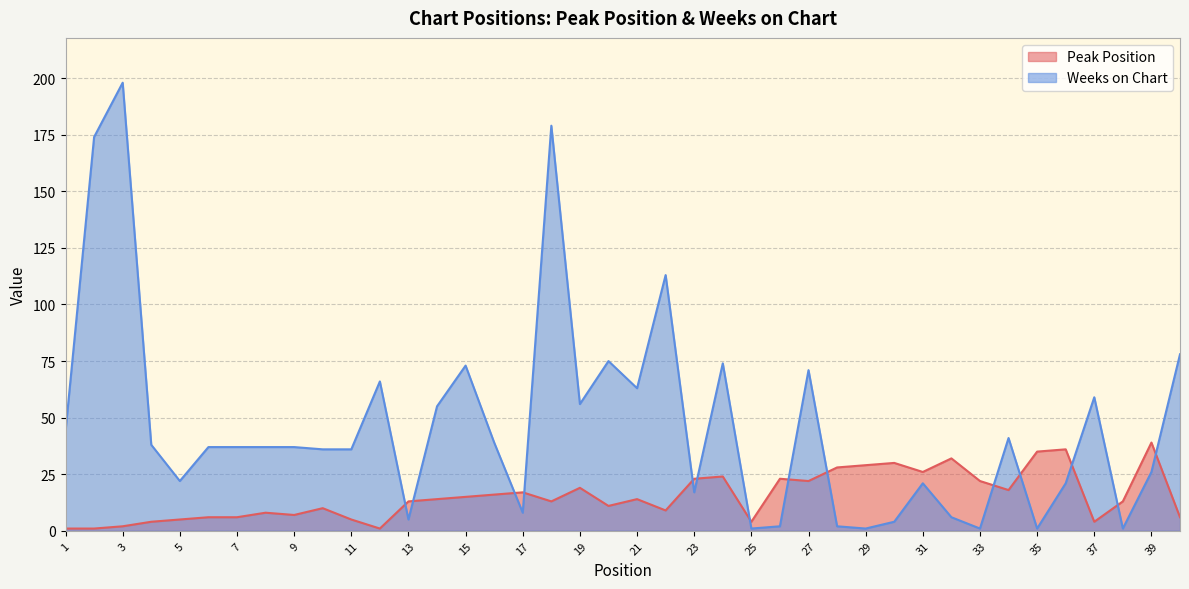

What is the difference between the maximum and minimum values in the Peak Position series?

38